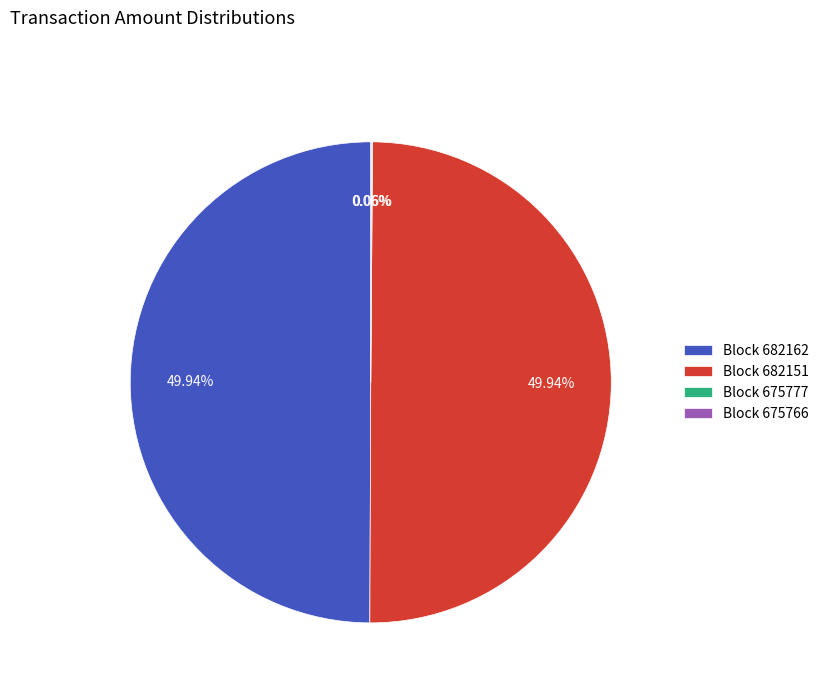

Approximately how many times larger is the value at Block 682151 compared to Block 682162?

1.0